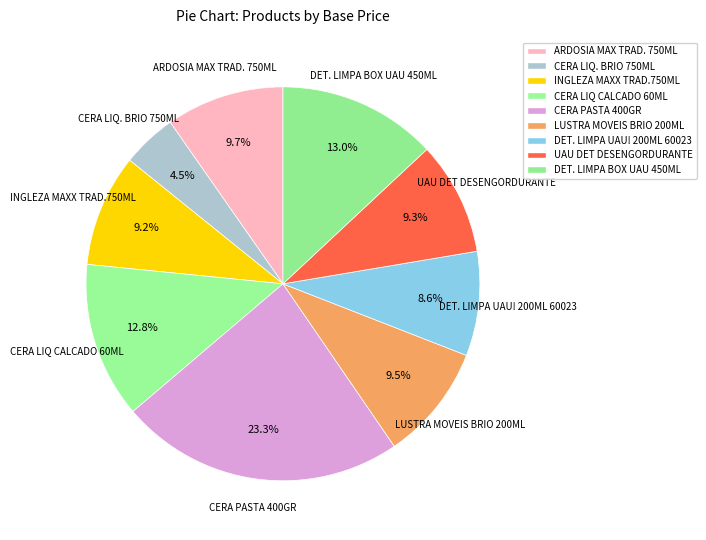

Is there any slice that represents more than half of the pie?

No